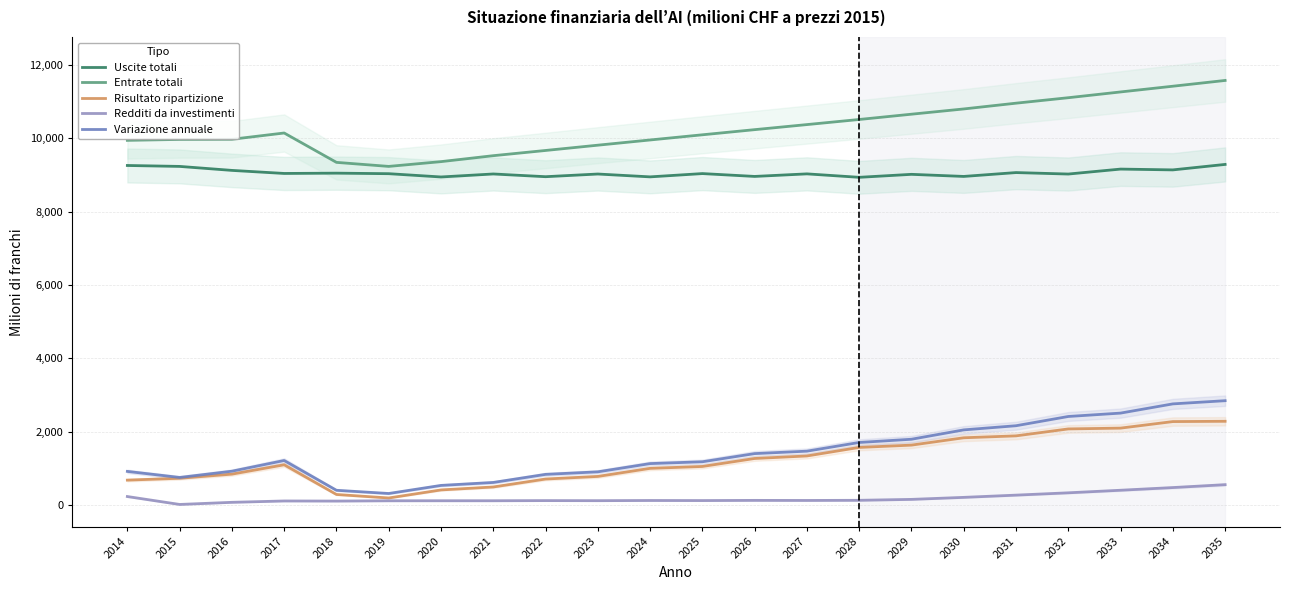

At which label does Variazione annuale reach its minimum?

2019